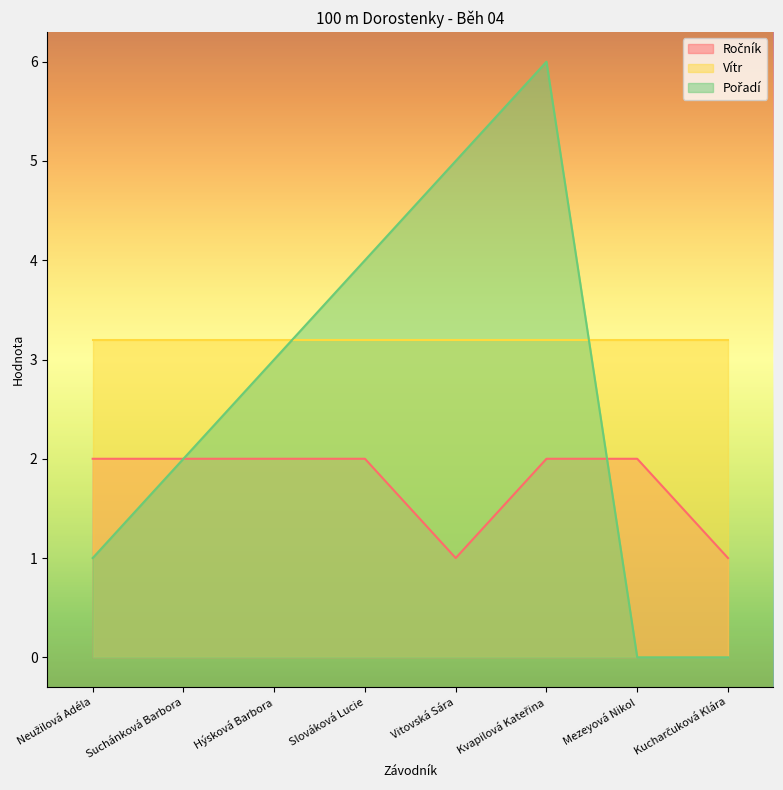

Which category has the lowest value in the Ročník series?

Vitovská Sára